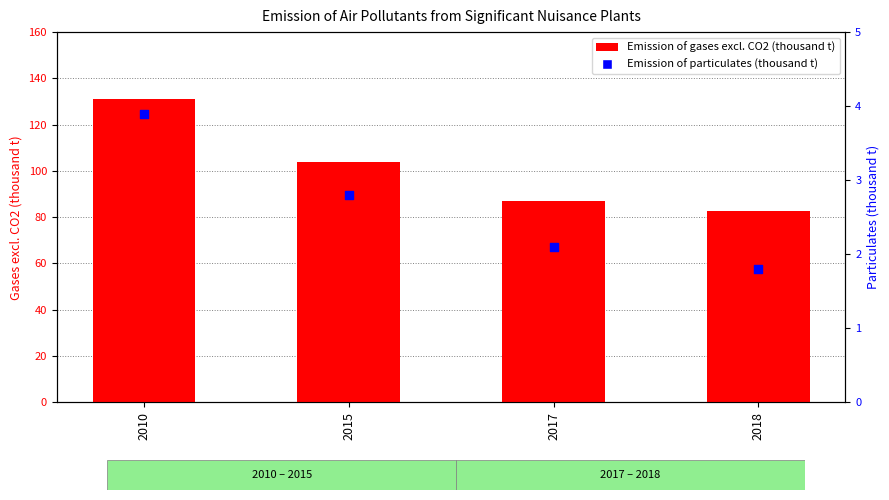

Which series has the largest Y range (max minus min)?

Emission of gases excl. CO2 (thousand t)